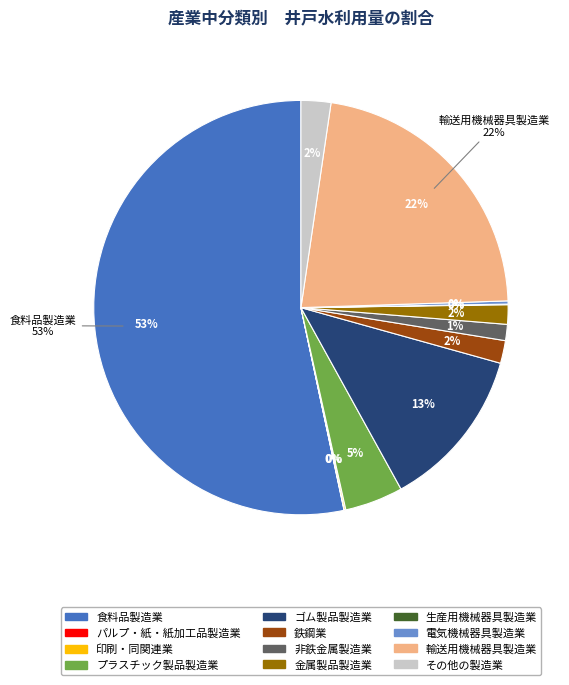

What portion of the pie excludes 生産用機械器具製造業?

100.0%